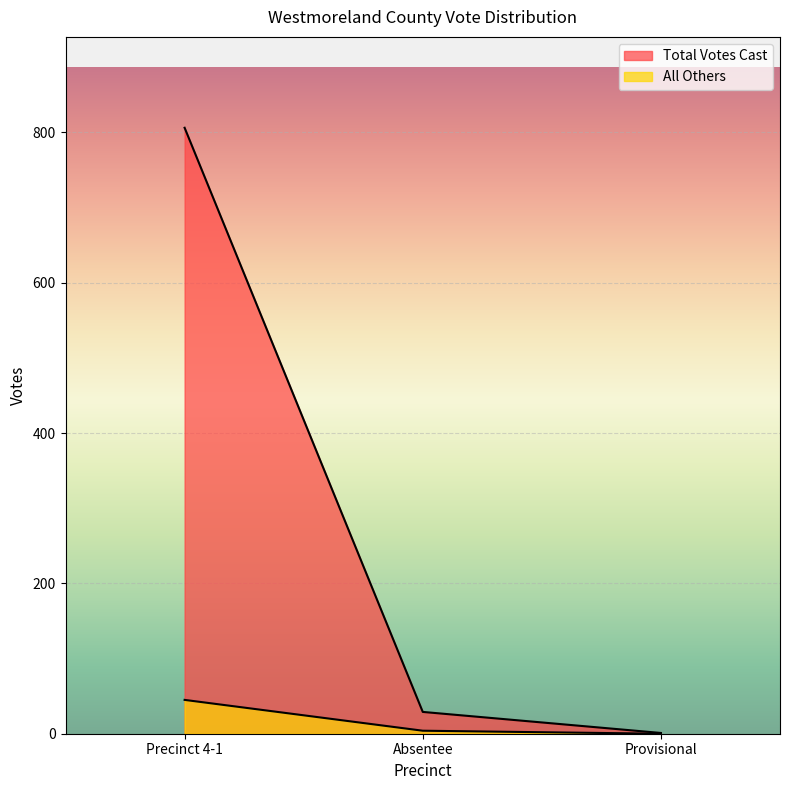

The value of Total Votes Cast at Precinct 4-1 is 1282. True or false?

False